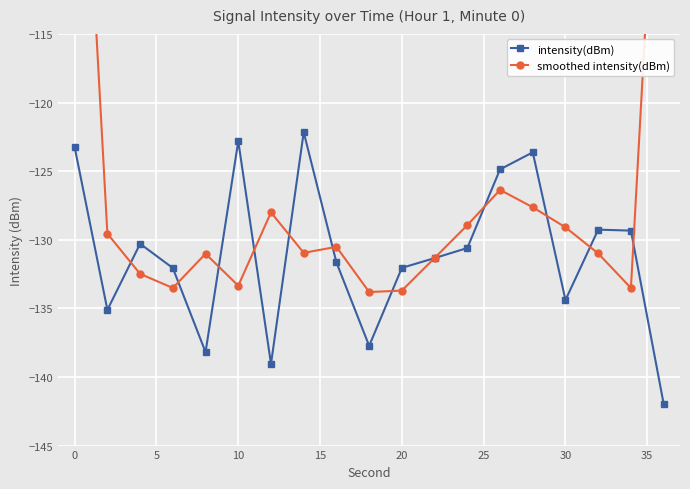

What is the highest value of the intensity(dBm) series?

-122.2